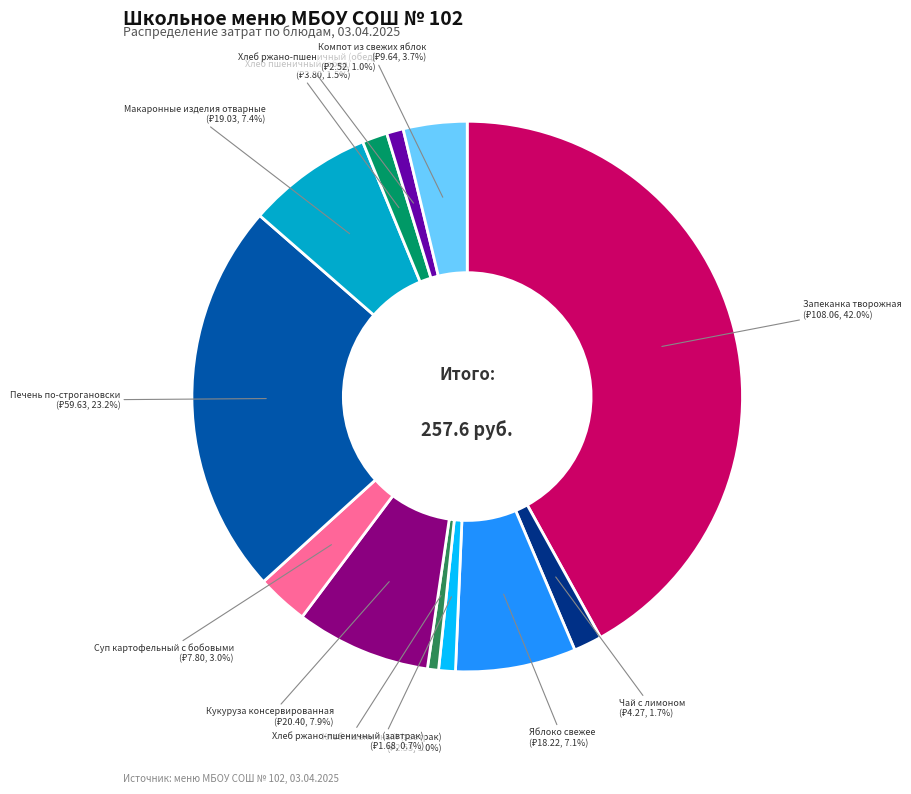

Is it true that Запеканка творожная is 42% of the pie?

True